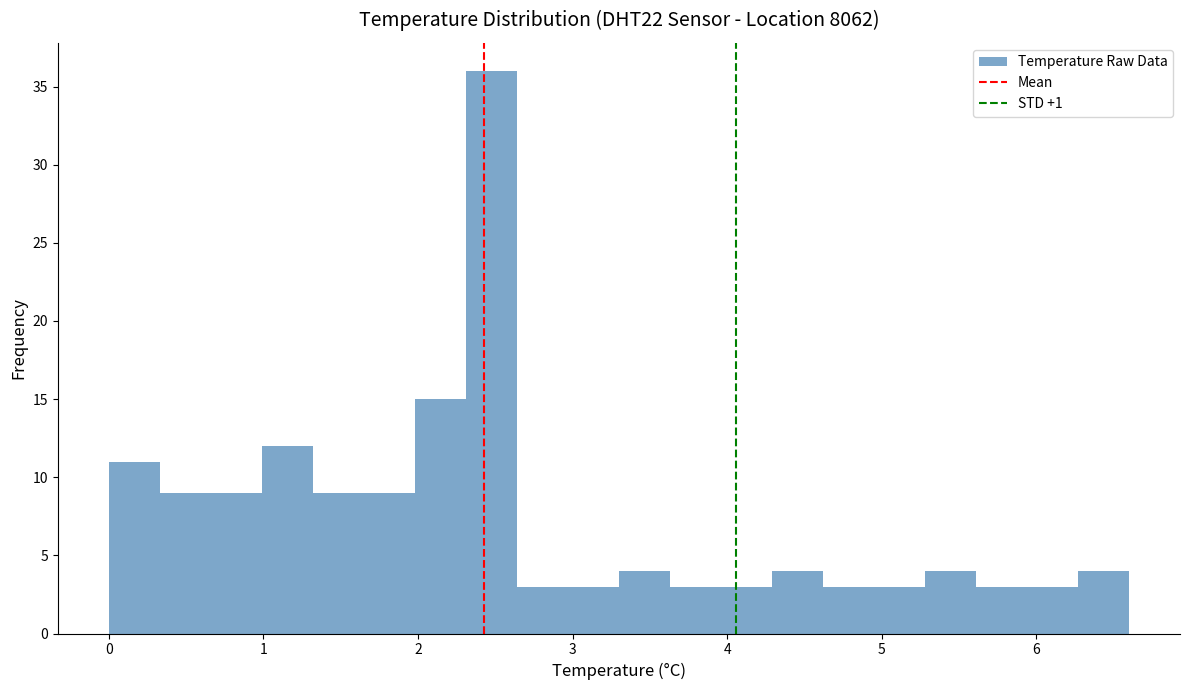

Read against the x-axis, roughly where is the centre of the tallest bar?

2.5